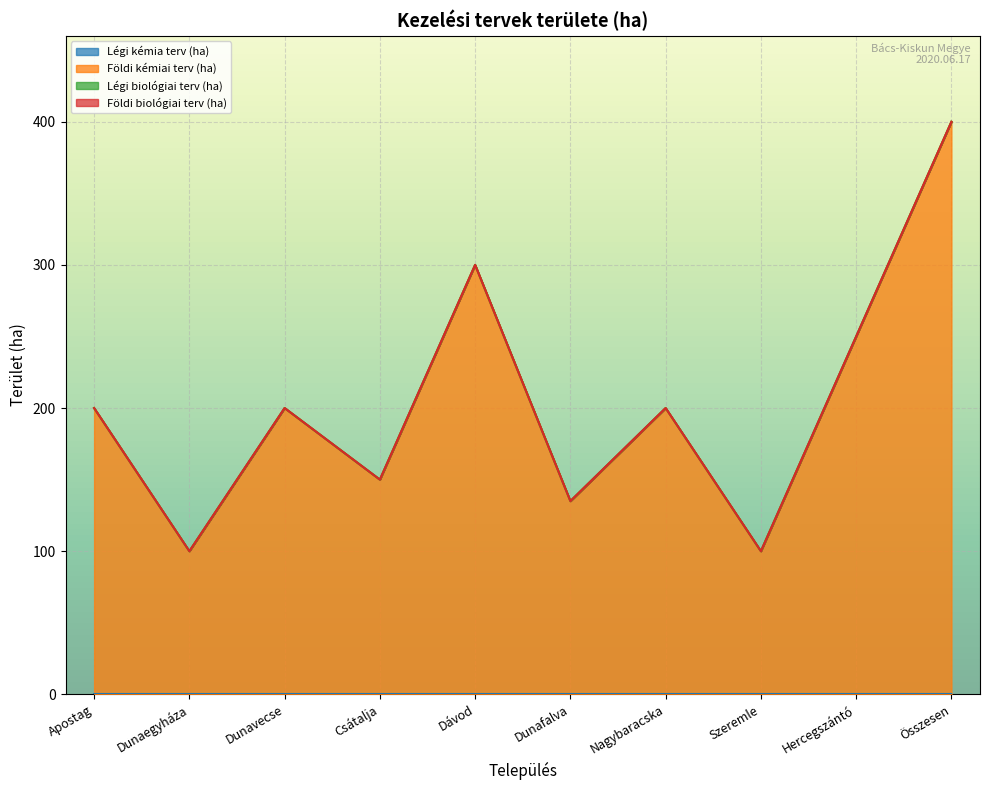

At Dunafalva, list the series in order from smallest to largest.

Légi kémia terv (ha), Légi biológiai terv (ha), Földi biológiai terv (ha), Földi kémiai terv (ha)